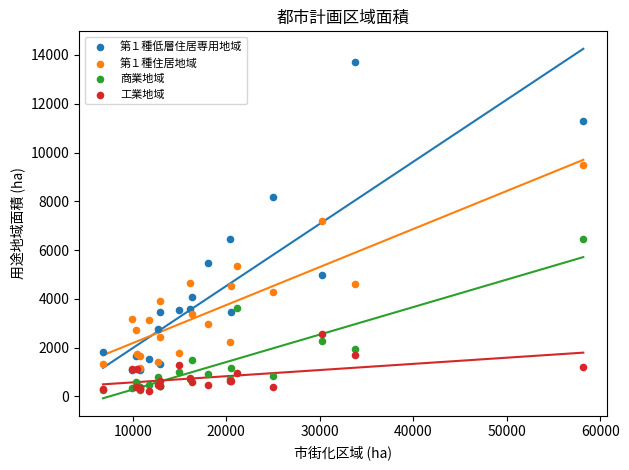

Which series contains the highest Y value?

第１種低層住居専用地域